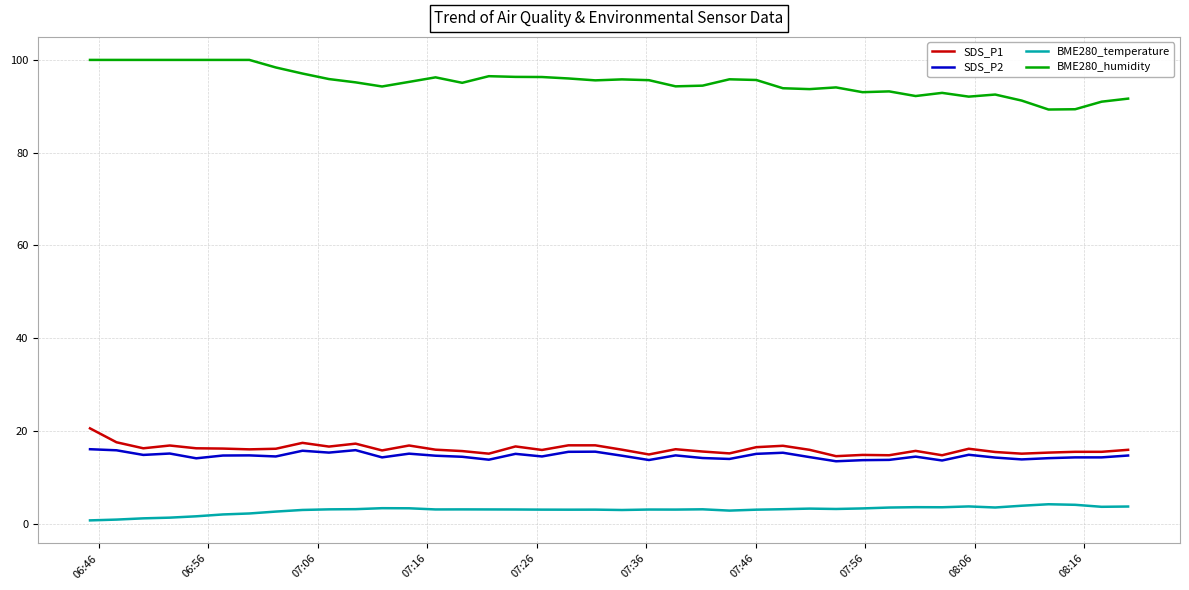

True or false: BME280_temperature and SDS_P2 intersect in this chart.

False